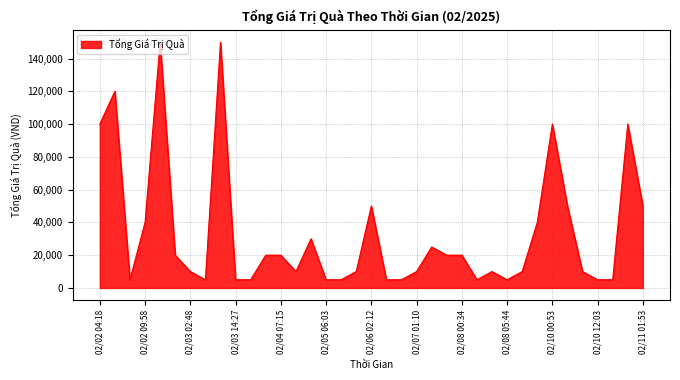

Reading left to right, what are all the values shown in this chart?

100000	120000	5000	40000	150000	20000	10000	5000	150000	5000	5000	20000	20000	10000	30000	5000	5000	10000	50000	5000	5000	10000	25000	20000	20000	5000	10000	5000	10000	40000	100000	50000	10000	5000	5000	100000	50000